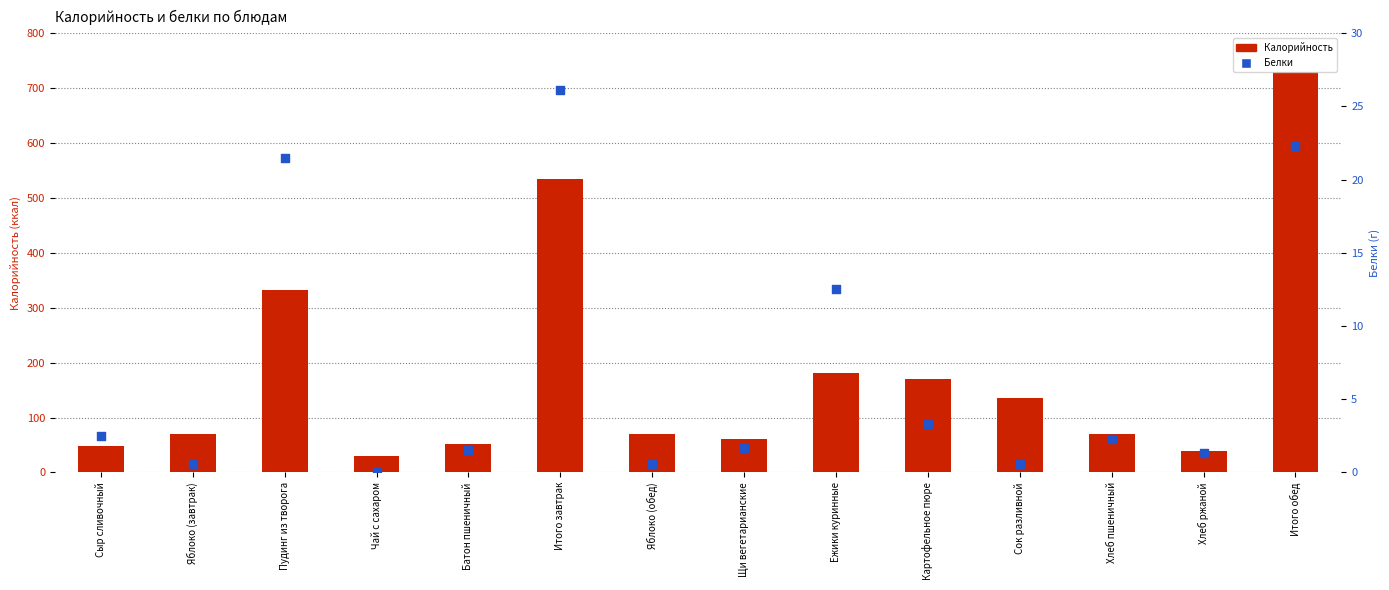

Which series reaches the maximum Y coordinate?

Калорийность